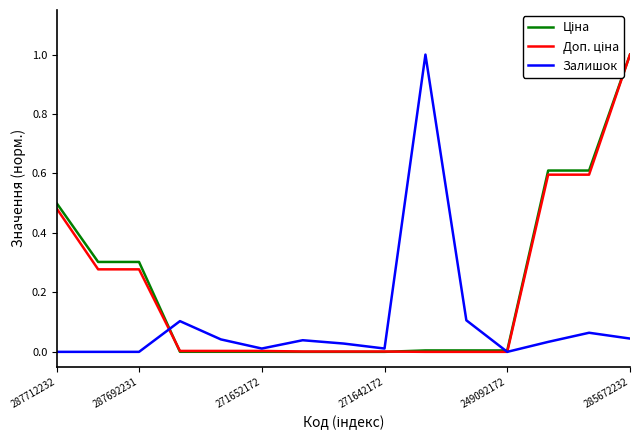

Reading left to right, extract all data points from this chart.

Ціна: 0.5	0.3	0.3	0.0	0.0	0.0	0.0	0.0	0.0	0.0	0.0	0.0	0.6	0.6	1.0
Доп. ціна: 0.5	0.3	0.3	0.0	0.0	0.0	0.0	0.0	0.0	0.0	0.0	0.0	0.6	0.6	1.0
Залишок: 0.0	0.0	0.0	0.1	0.0	0.0	0.0	0.0	0.0	1.0	0.1	0.0	0.0	0.1	0.0